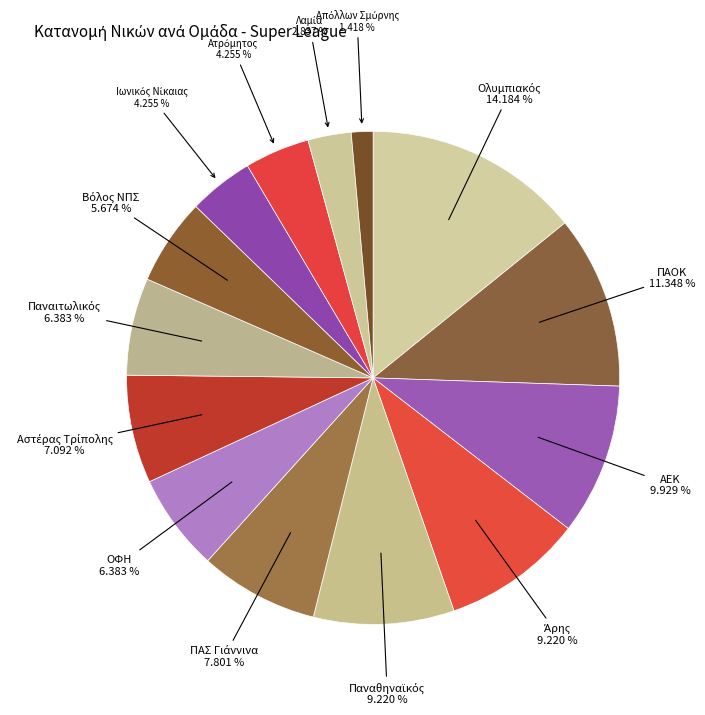

How many slices are in this pie chart?

14